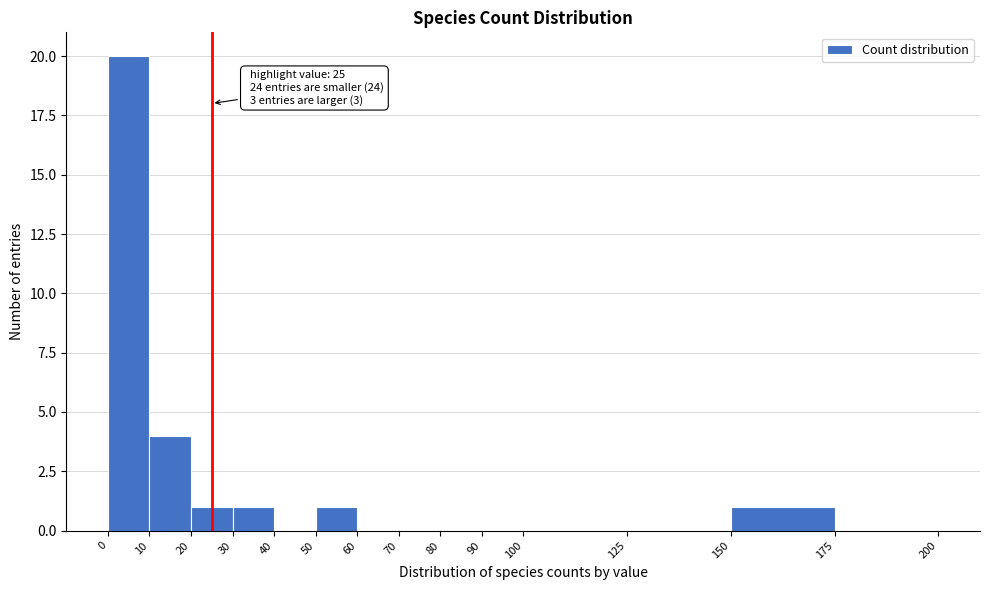

Over which range of the x-axis is the bar tallest?

0 to 10